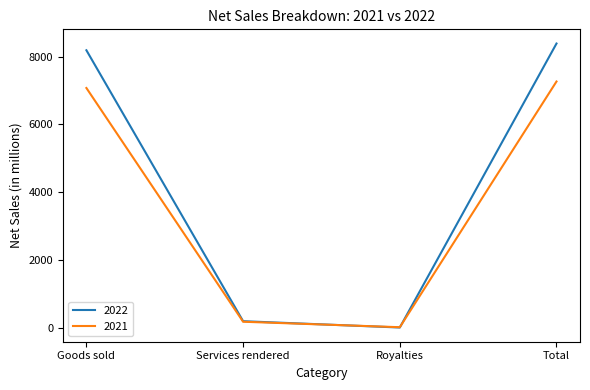

Is this an area chart (filled region under the line)?

No